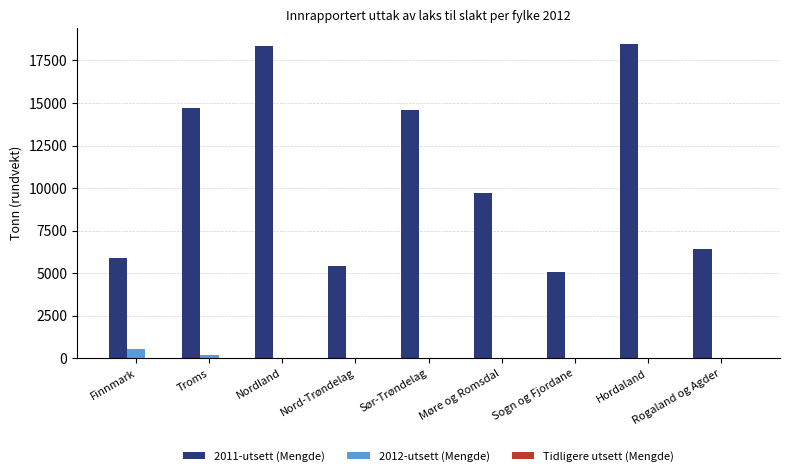

What is the sum of all 2011-utsett (Mengde) values?

98573.4